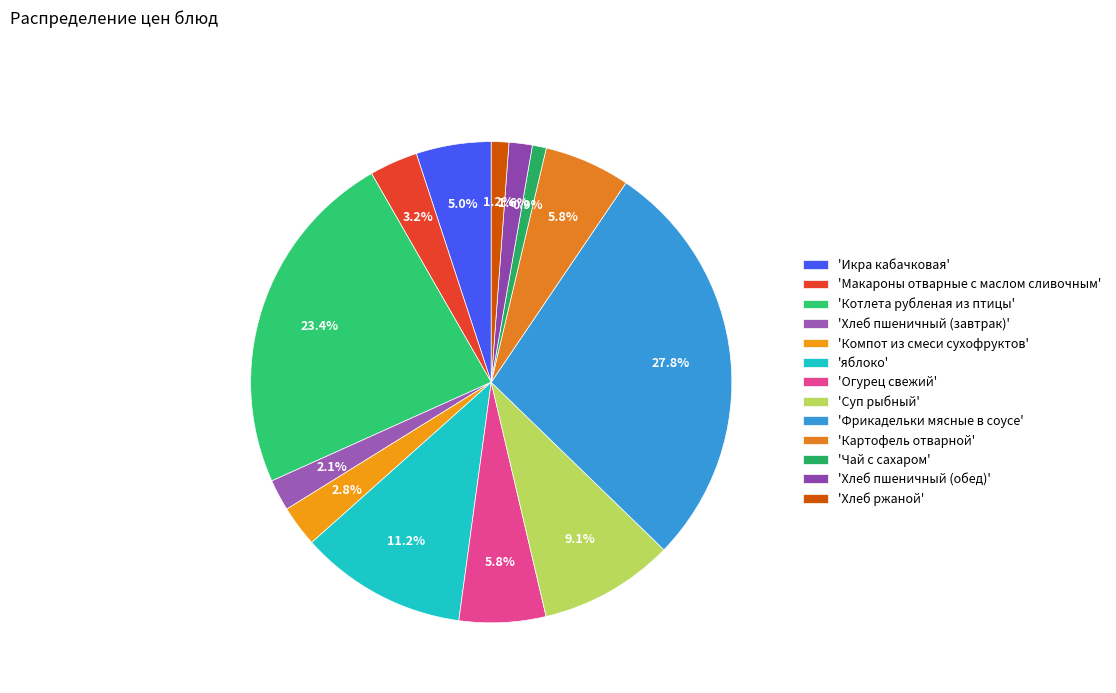

To the nearest percent, what is the average slice percentage?

8%